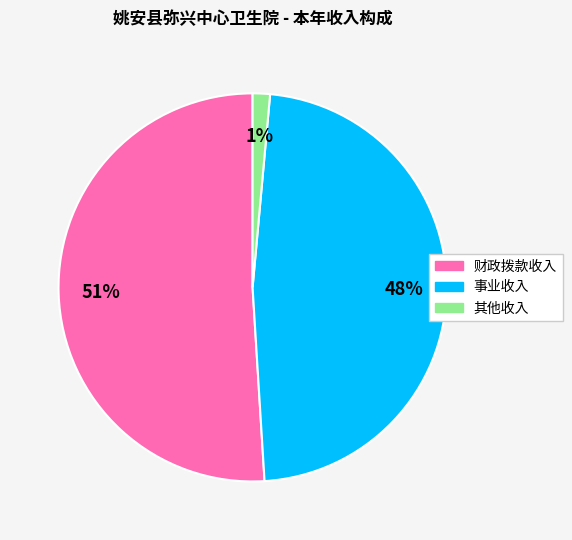

To the nearest percent, what portion does 事业收入 represent?

48%